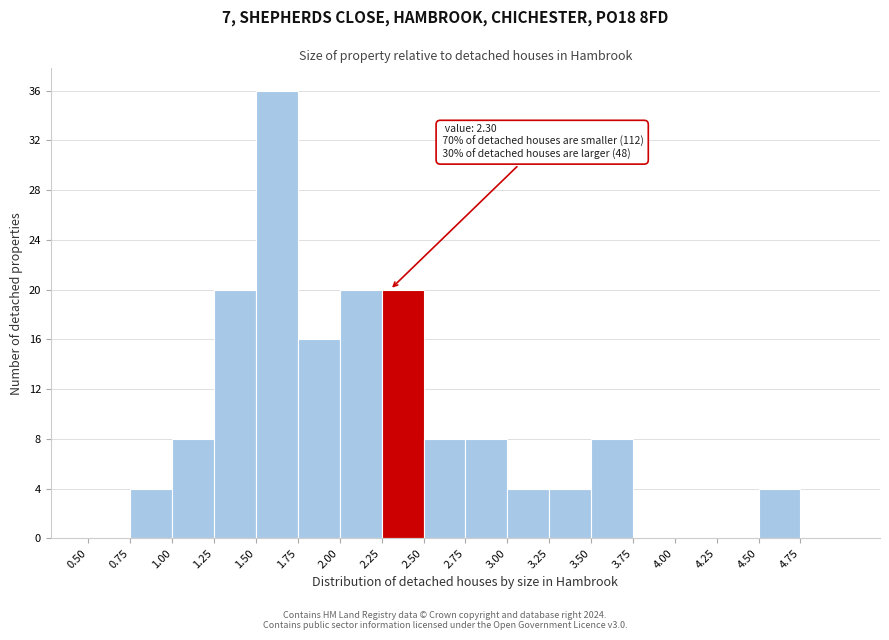

Which range on the x-axis has the tallest bar?

1.50 to 1.75